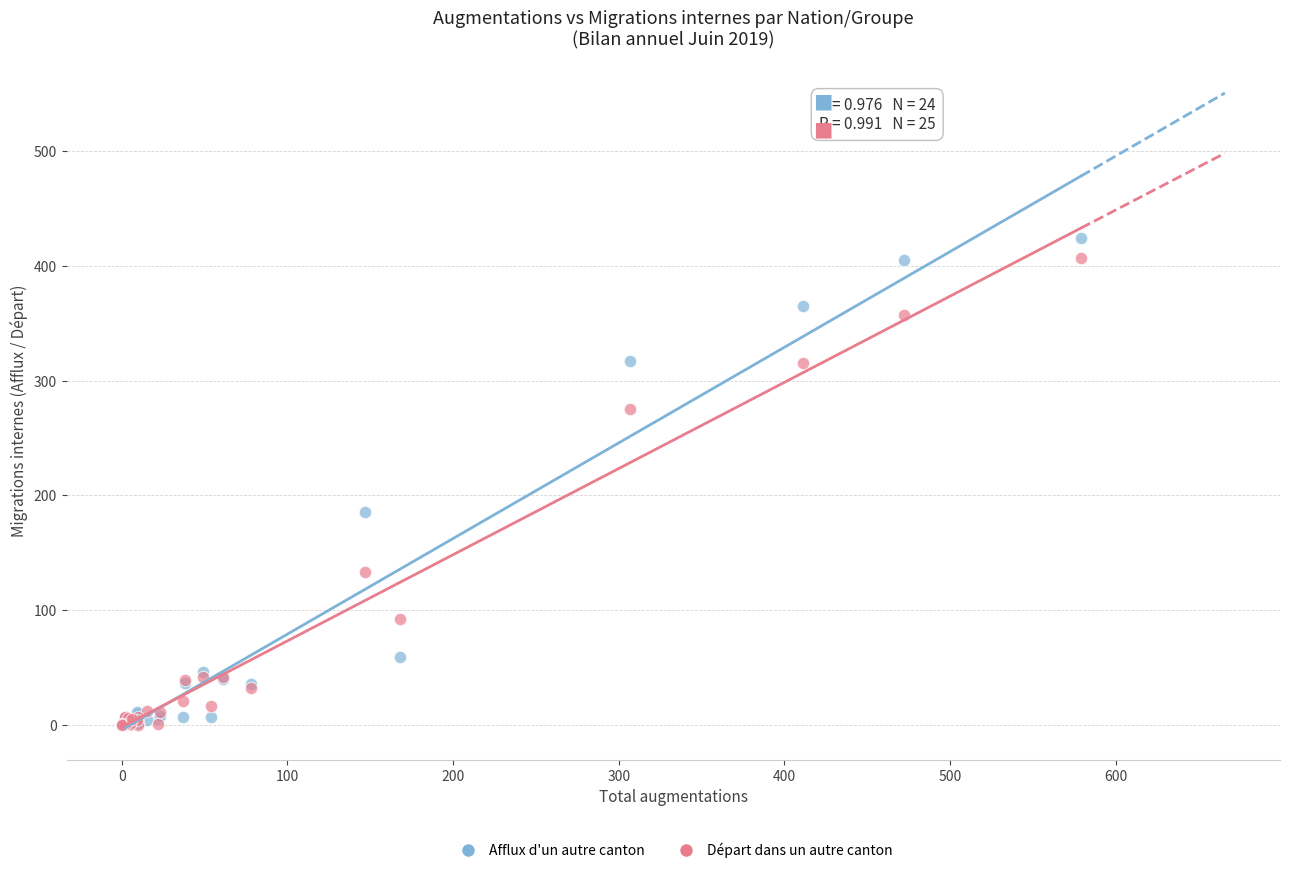

What are all the series names shown in the legend?

Afflux d'un autre canton, Départ dans un autre canton